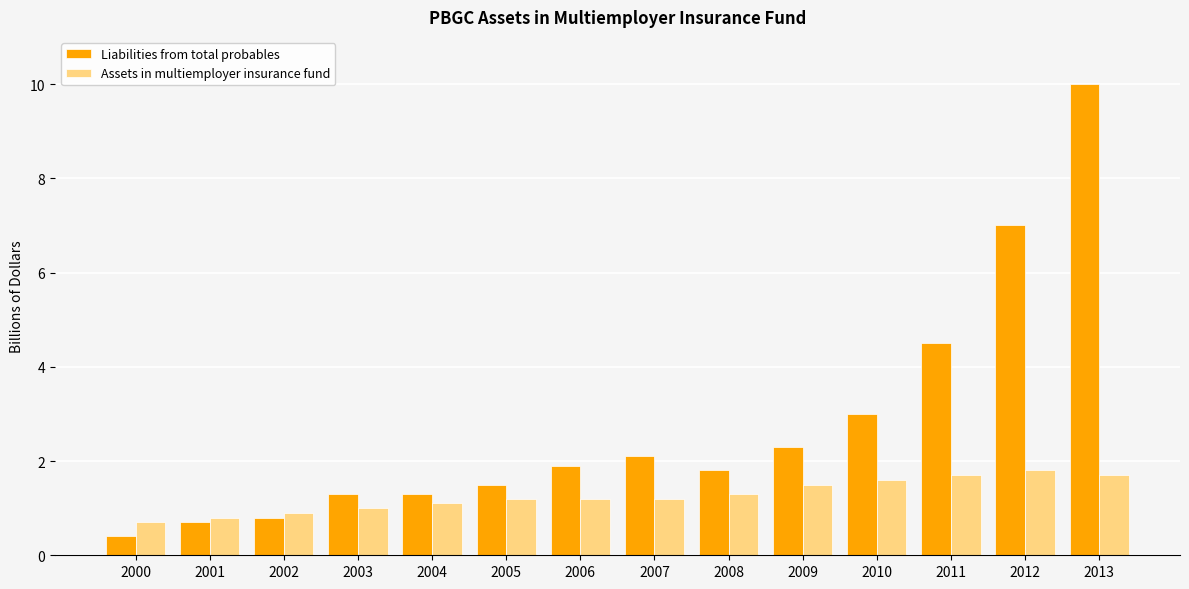

What is the spread (max minus min) of values at 2011?

2.8